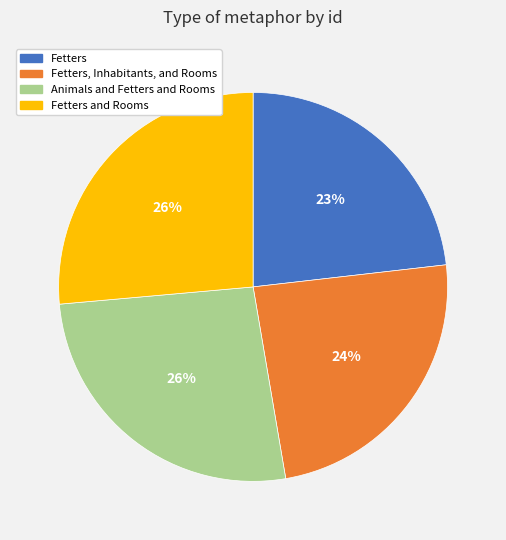

How many slices are in this pie chart?

4